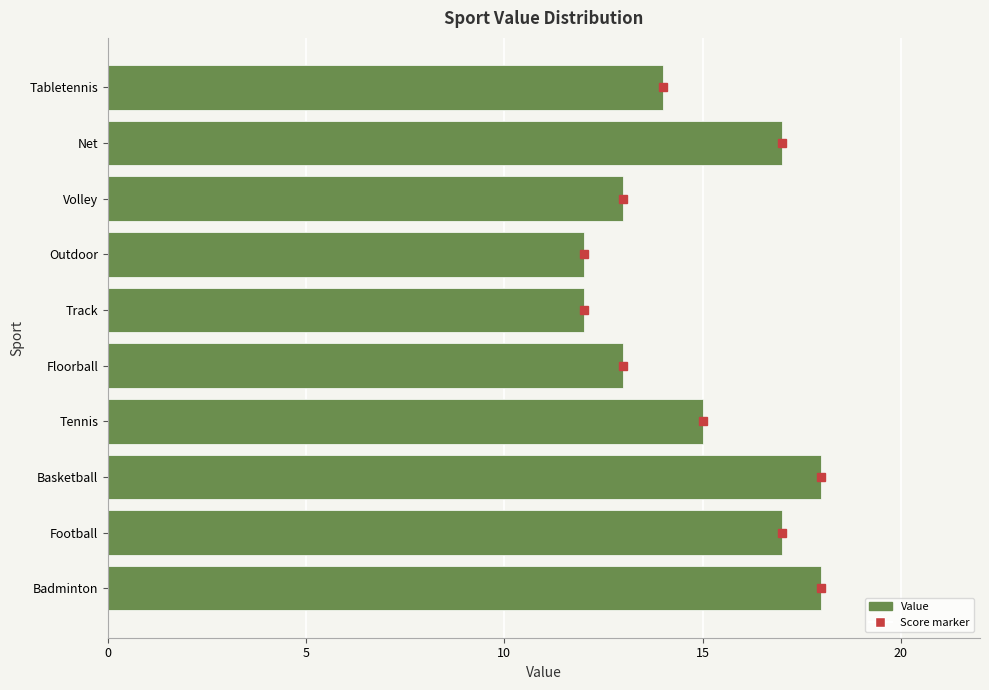

Reading bottom to top, extract all data points from this chart.

18	17	18	15	13	12	12	13	17	14